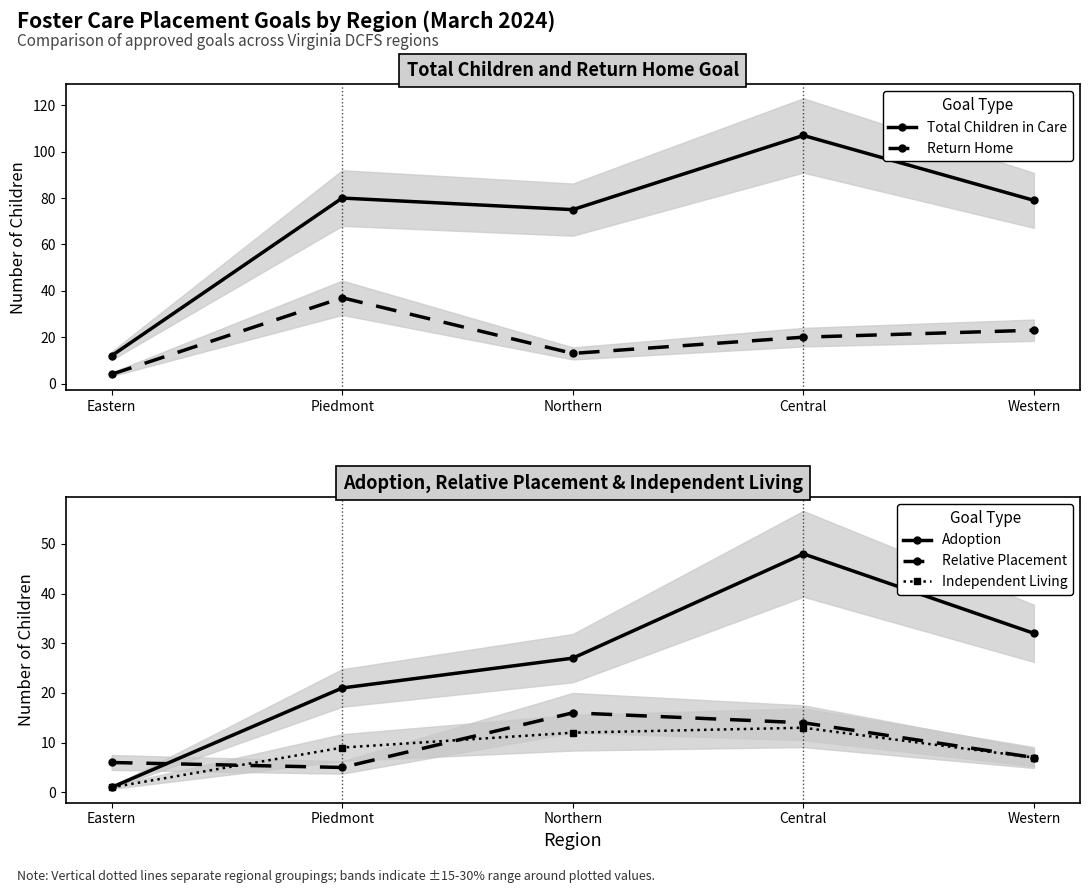

The value of Total Children in Care at Piedmont is 80. True or false?

True